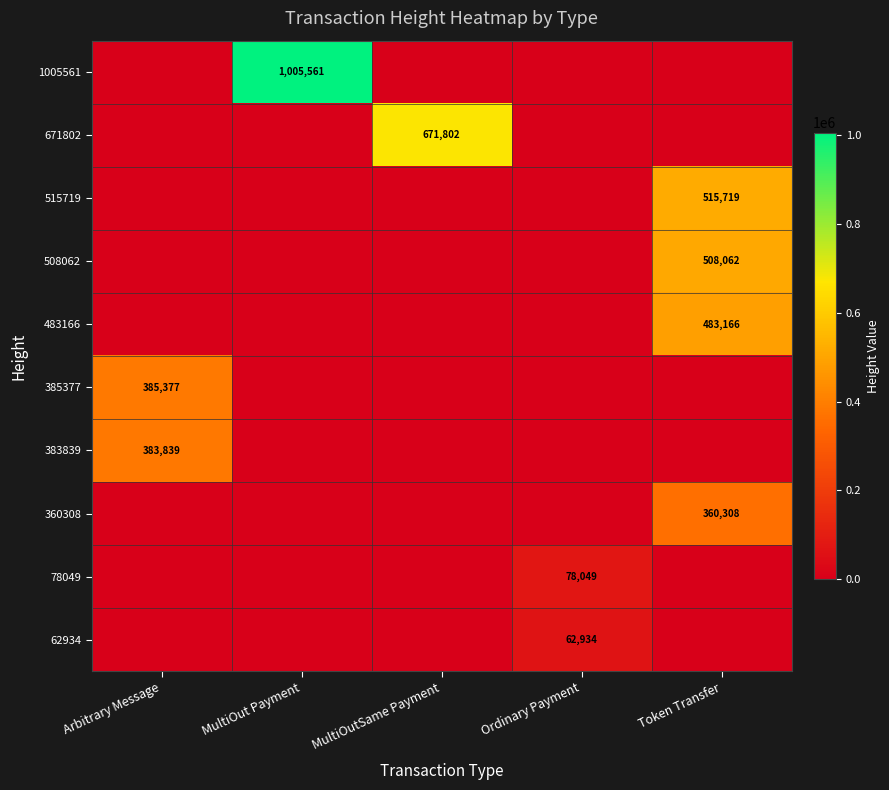

True or false: 385377 has a value of 385377 at Arbitrary Message.

True